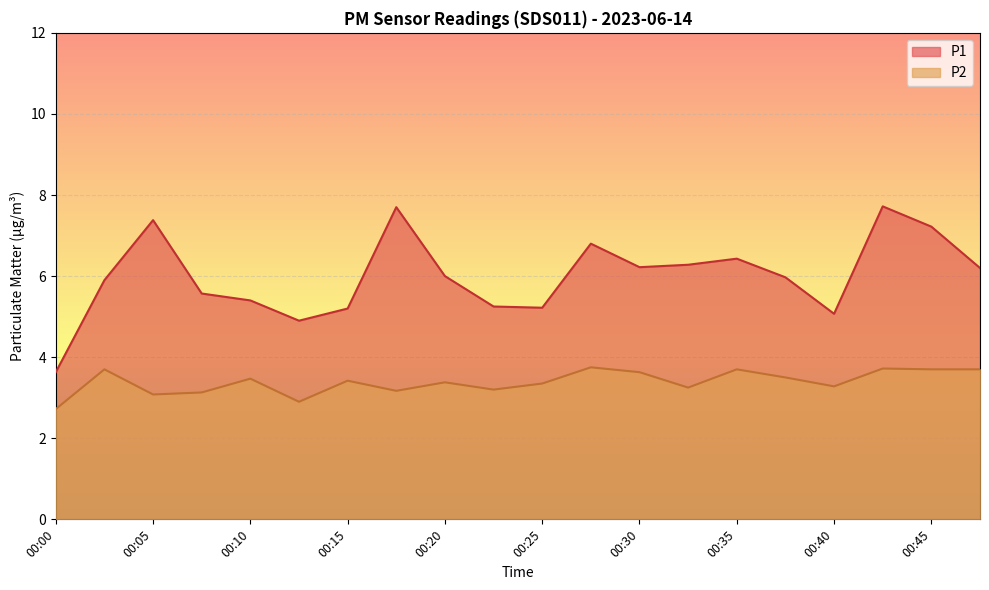

What is the sum of all P1 values?

120.1